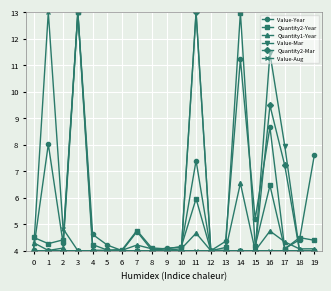

At which category does Value-Year reach its first local peak?

1